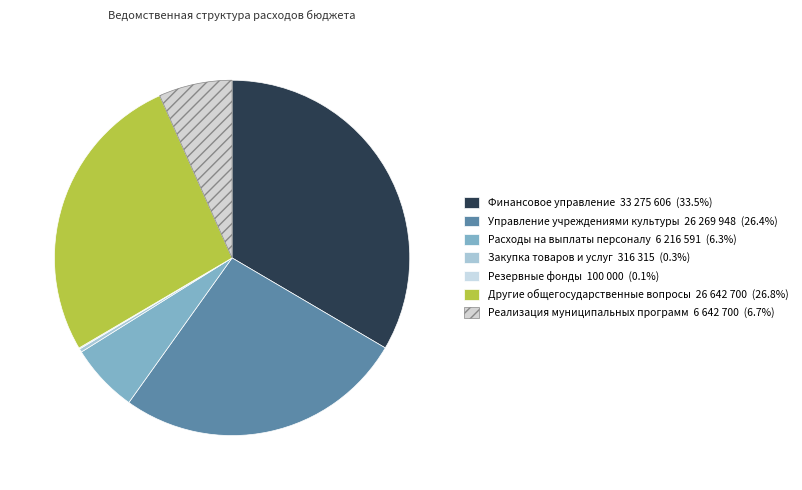

How many slices are in this pie chart?

7